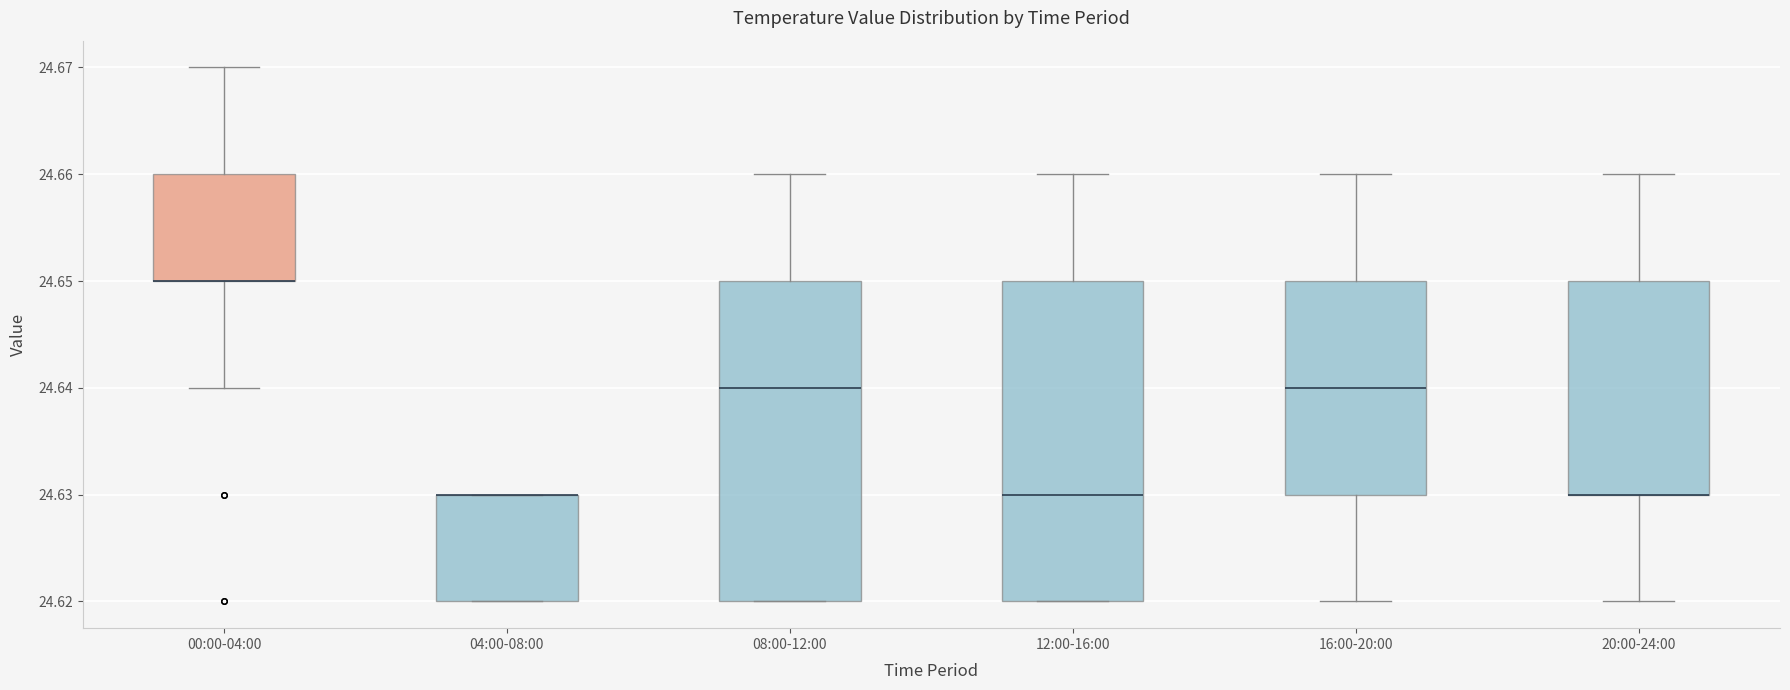

Reading left to right, transcribe this box plot: for each box, give where its median line is, the range the box spans, and where its two whiskers end, as read against the y-axis. The values are not printed on the chart, so give them approximately, as read against the axis.

00:00-04:00: median 24.65 (drawn on the box's lower edge), box 24.65 to 24.66, whiskers 24.64 to 24.67
04:00-08:00: median 24.63 (drawn on the box's upper edge), box 24.62 to 24.63, whiskers 24.62 to 24.63
08:00-12:00: median 24.64, box 24.62 to 24.65, whiskers 24.62 to 24.66
12:00-16:00: median 24.63, box 24.62 to 24.65, whiskers 24.62 to 24.66
16:00-20:00: median 24.64, box 24.63 to 24.65, whiskers 24.62 to 24.66
20:00-24:00: median 24.63 (drawn on the box's lower edge), box 24.63 to 24.65, whiskers 24.62 to 24.66